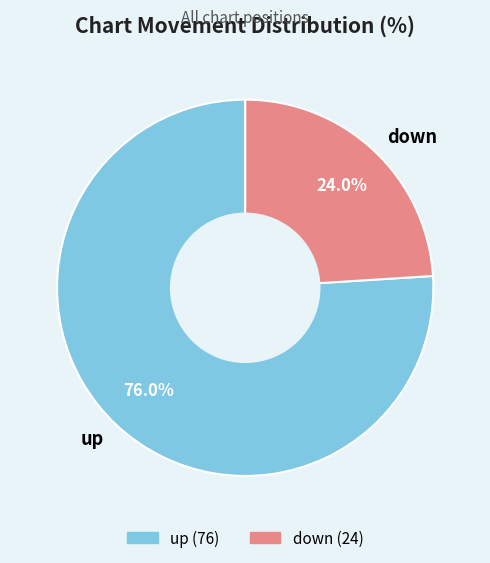

The down slice represents 24% of the pie. True or false?

True